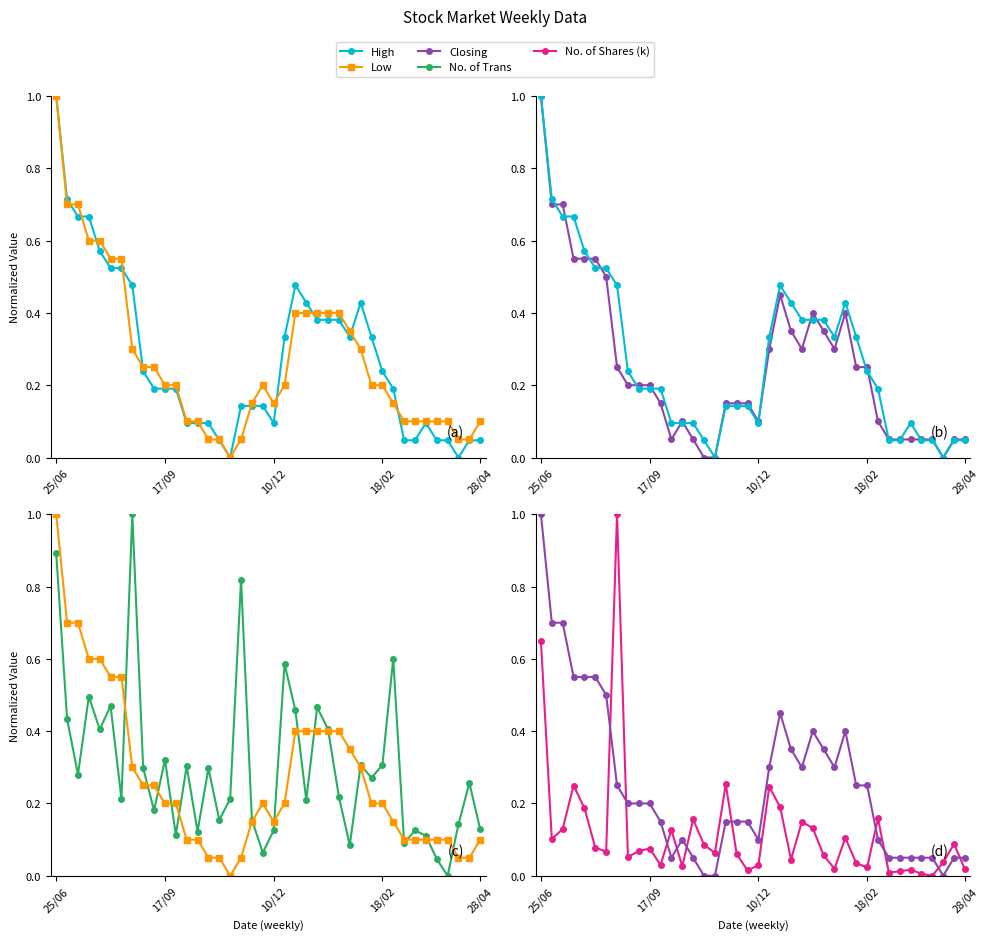

What is the greatest value displayed?

1.0